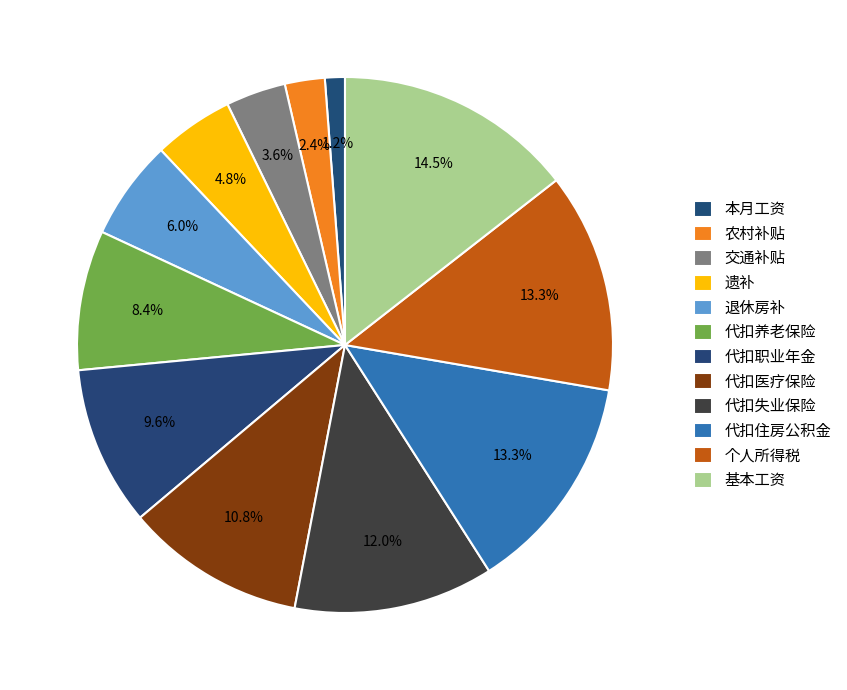

To the nearest percent, what is the combined percentage of 本月工资 and 交通补贴?

5%